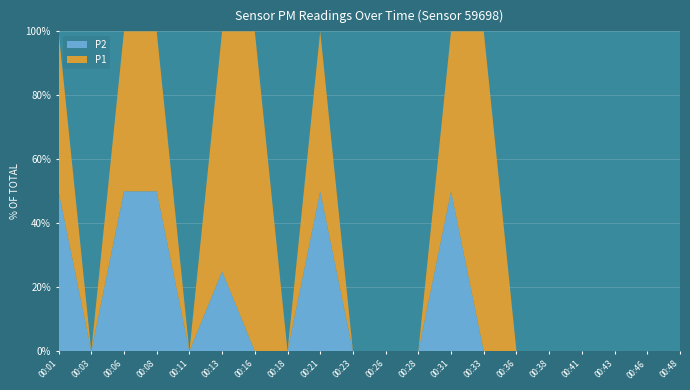

Reading left to right, transcribe all the data shown in this chart.

P1: 00:01=1	00:03=0	00:06=1	00:08=1	00:11=0	00:13=3	00:16=1	00:18=0	00:21=1	00:23=0	00:26=0	00:28=0	00:31=1	00:33=2	00:36=0	00:38=0	00:41=0	00:43=0	00:46=0	00:48=0
P2: 00:01=1	00:03=0	00:06=1	00:08=1	00:11=0	00:13=1	00:16=0	00:18=0	00:21=1	00:23=0	00:26=0	00:28=0	00:31=1	00:33=0	00:36=0	00:38=0	00:41=0	00:43=0	00:46=0	00:48=0